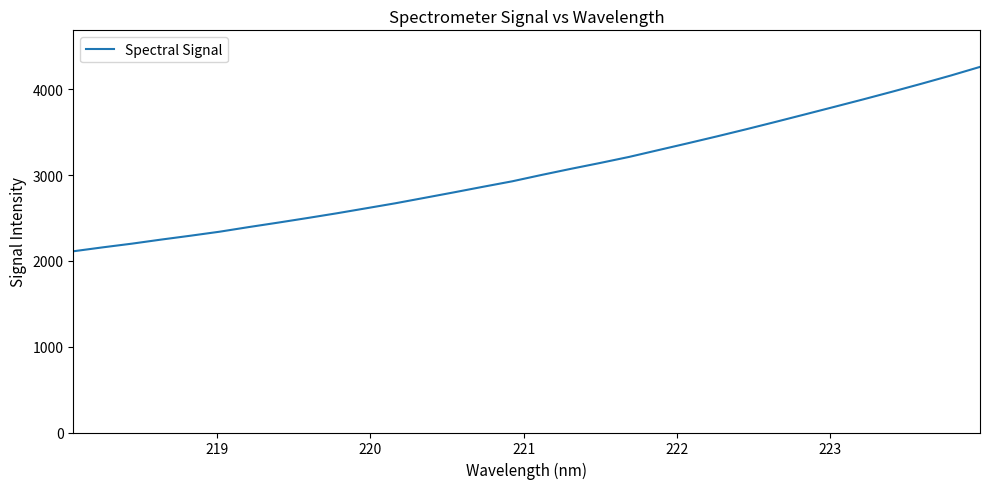

What is the maximum value shown in the chart?

4262.5